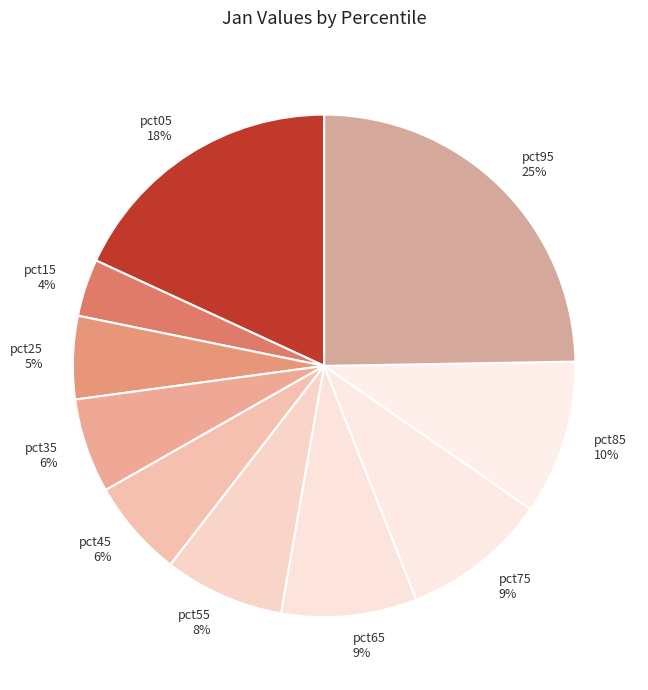

Is there a majority slice in this chart?

No